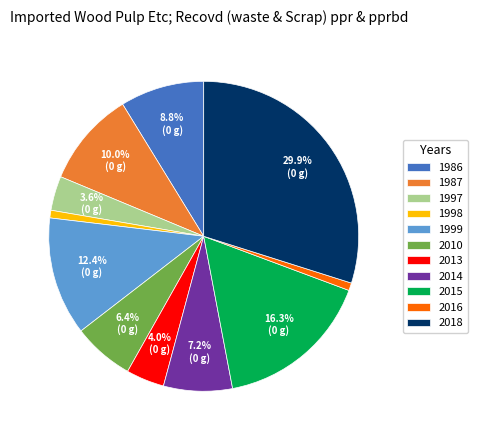

Between 2018 and 2015, which is larger?

2018